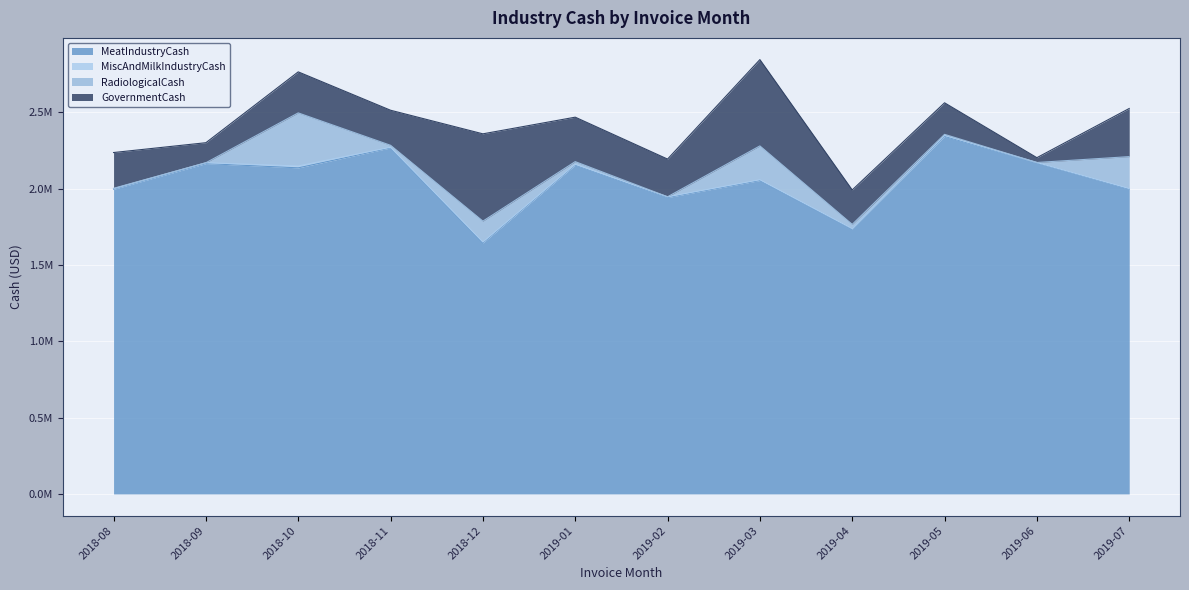

What is the spread (max minus min) of values at 2019-04?

1732191.7